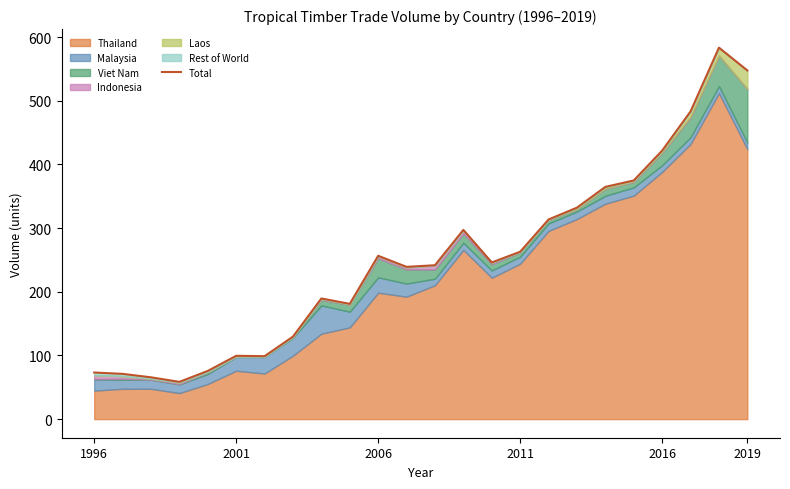

What is the value of the 2nd point from the left?

71.1